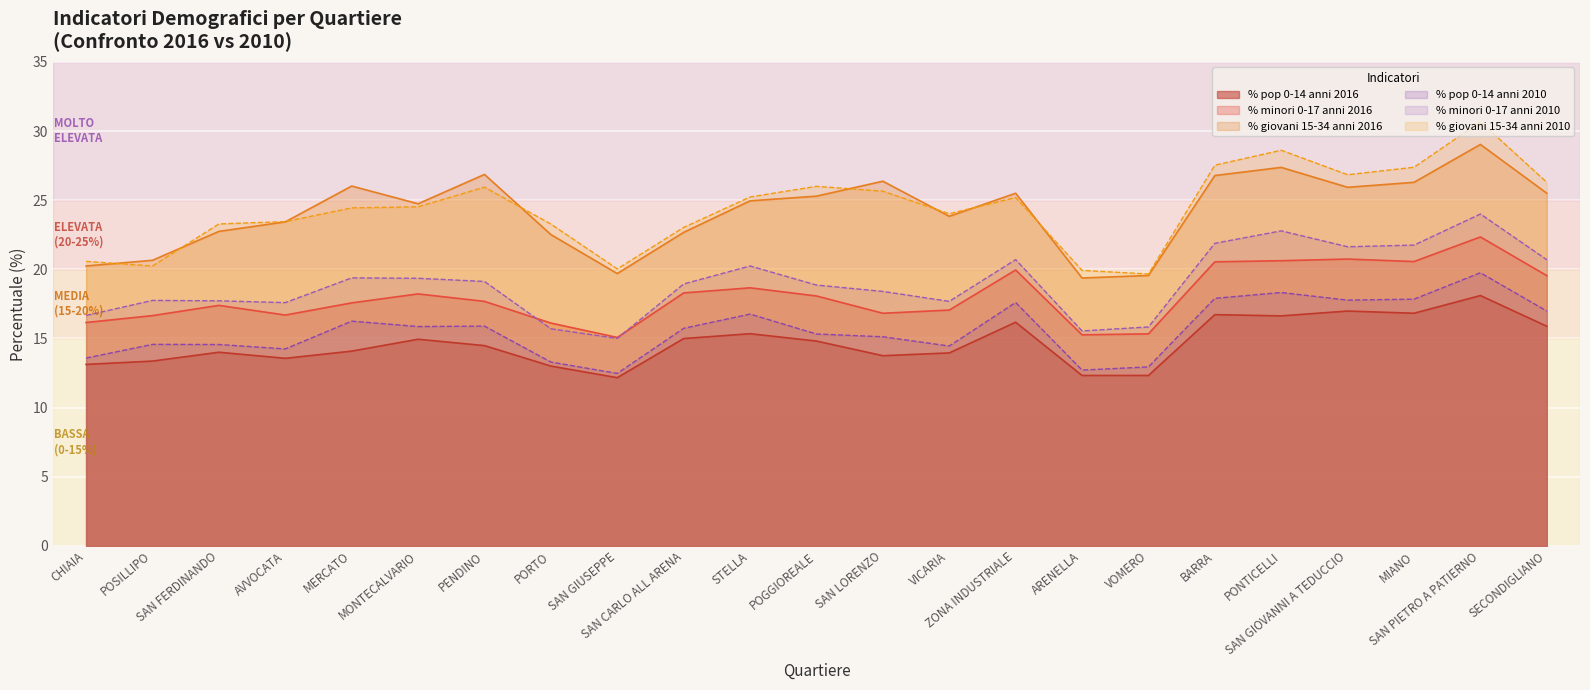

What is the difference between the % pop 0-14 anni 2016 values at MONTECALVARIO and SAN FERDINANDO?

0.9